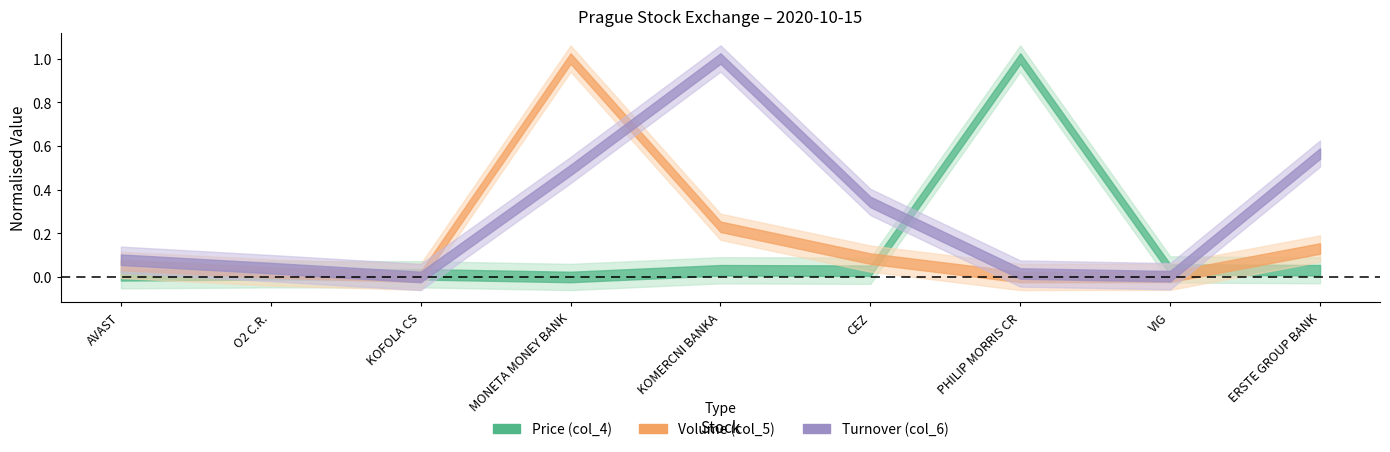

Reading left to right, what are all the values shown in this chart?

Price (col_4): 156.1	219.0	220.0	53.0	468.5	439.0	13580.0	524.0	469.9
Volume (col_5): 79196.0	30000.0	1503.0	1430737.0	329071.0	120618.0	203.0	1677.0	186688.0
Turnover (col_6): 12448086.7	6564616.5	332768.0	75361984.5	153528663.5	52944341.5	2750900.0	885081.5	86888540.7